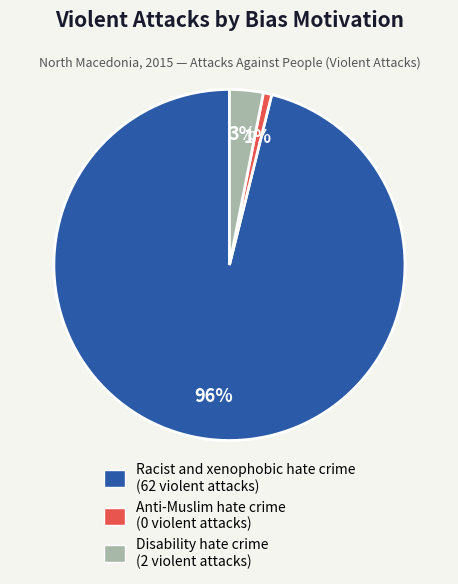

Rank the categories by value from lowest to highest.

Anti-Muslim hate crime, Disability hate crime, Racist and xenophobic hate crime